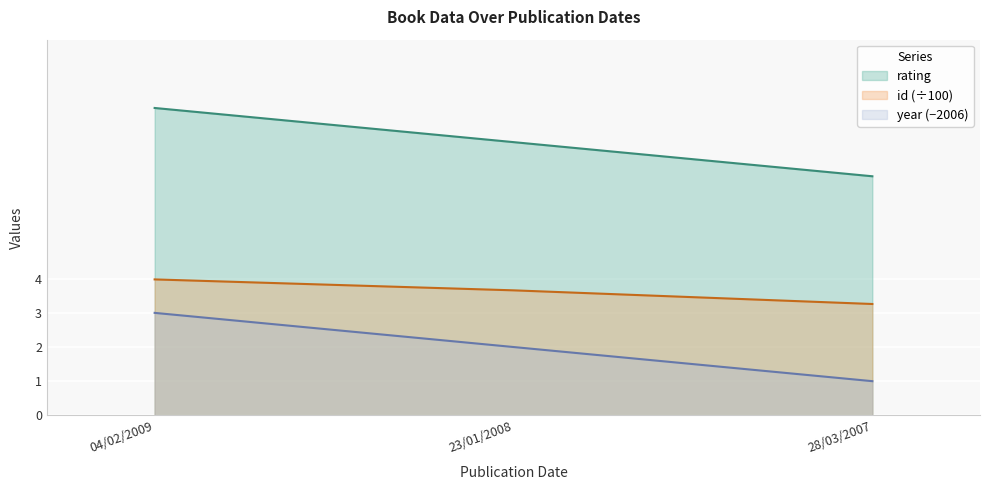

What is the label of the 2nd point from the left?

23/01/2008